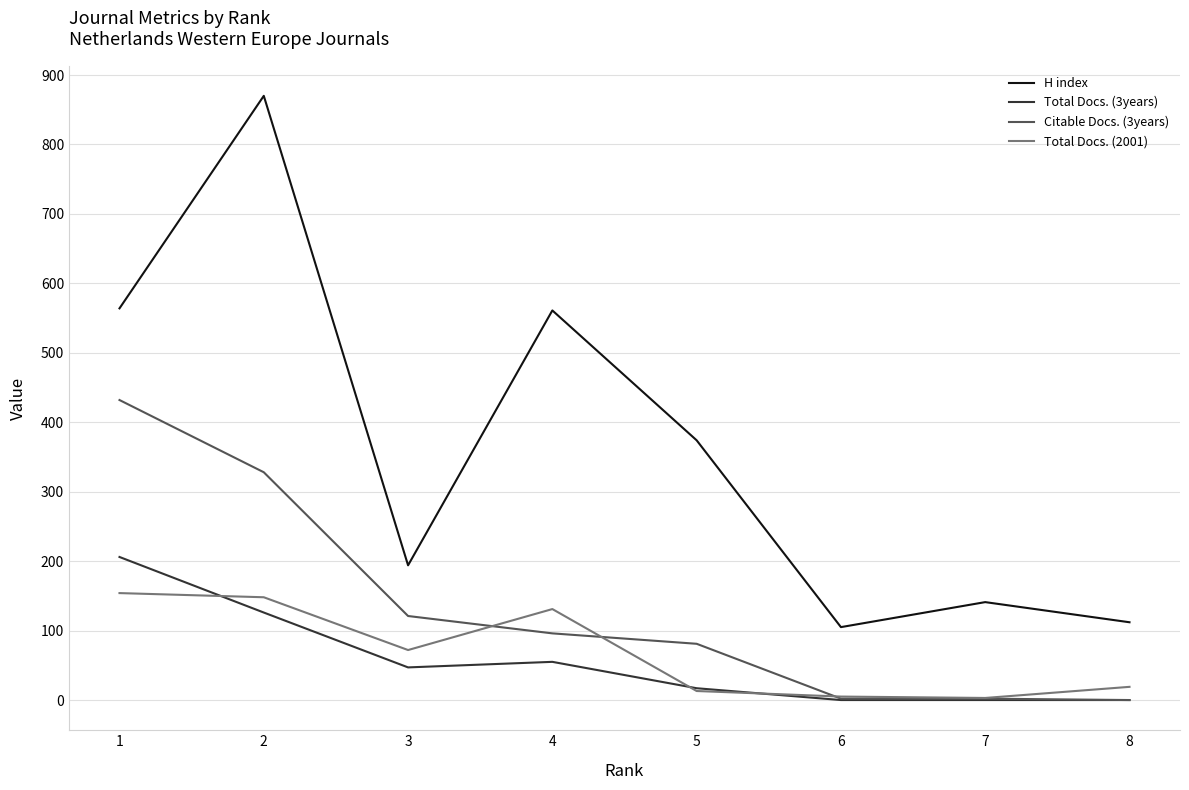

Which series has the largest range (max minus min)?

H index